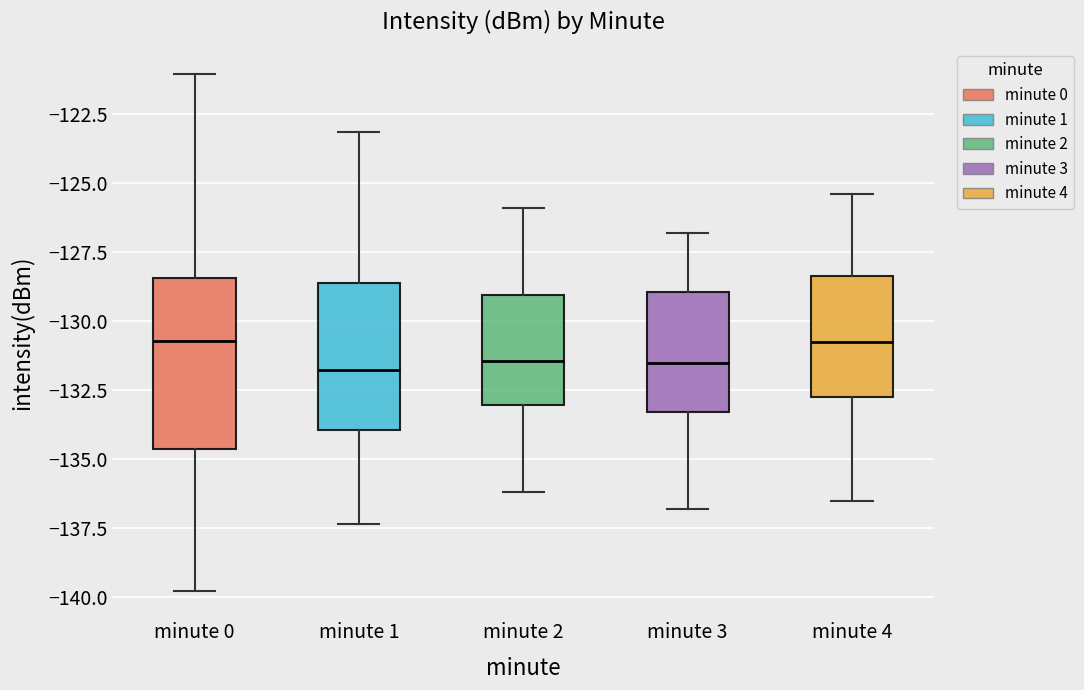

Reading left to right, read every box against the y-axis: the position of its median line, the range the box covers, and the ends of its whiskers. The values are not printed on the chart, so give them approximately, as read against the axis.

minute 0: median -130.5, box -134.5 to -128.5, whiskers -140.0 to -121.0
minute 1: median -132.0, box -134.0 to -128.5, whiskers -137.5 to -123.0
minute 2: median -131.5, box -133.0 to -129.0, whiskers -136.0 to -126.0
minute 3: median -131.5, box -133.5 to -129.0, whiskers -137.0 to -127.0
minute 4: median -130.5, box -132.5 to -128.5, whiskers -136.5 to -125.5